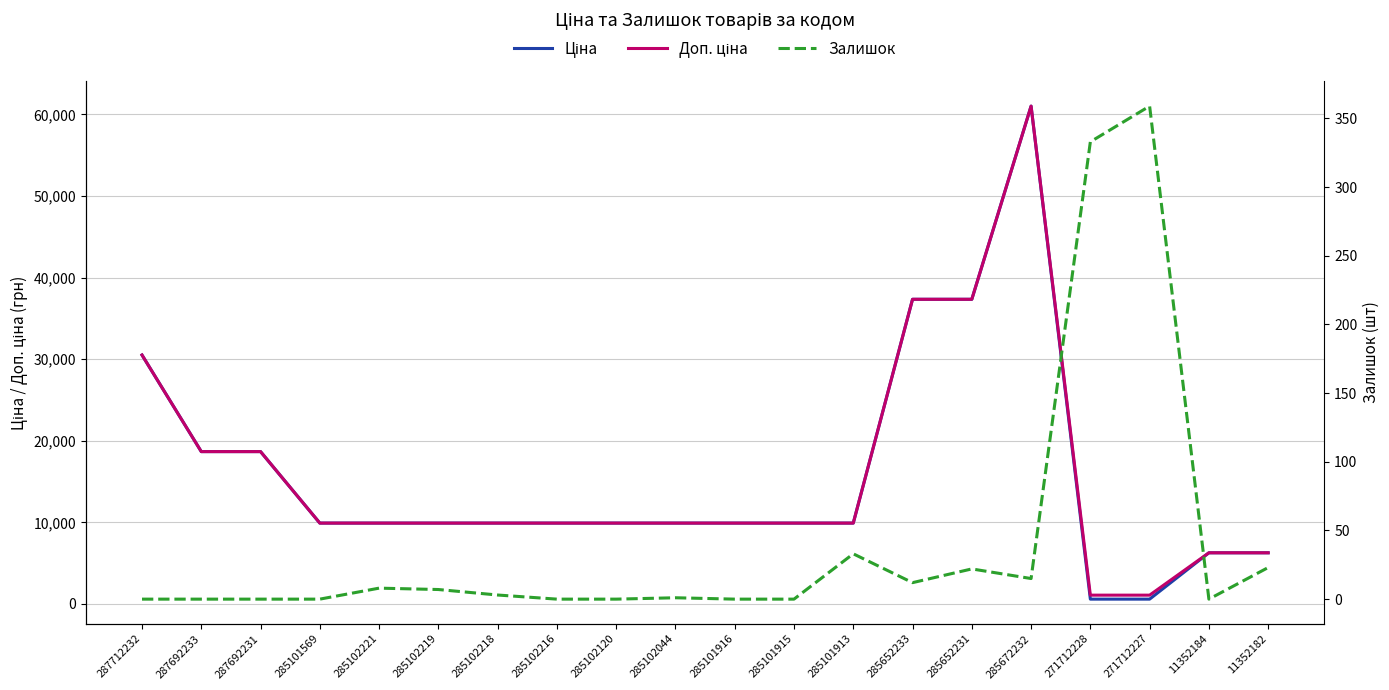

Rank the categories by Залишок value from highest to lowest.

271712227, 271712228, 285101913, 11352182, 285652231, 285672232, 285652233, 285102221, 285102219, 285102218, 285102044, 287712232, 287692233, 287692231, 285101569, 285102216, 285102120, 285101916, 285101915, 11352184